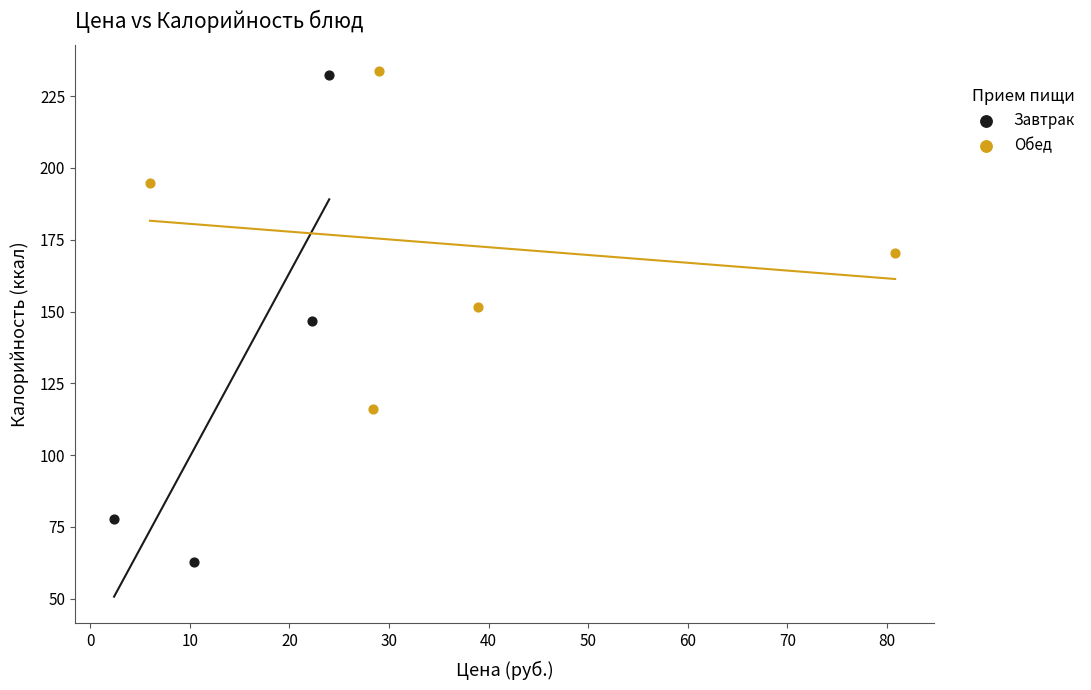

Which series has the widest spread of Y values?

Завтрак